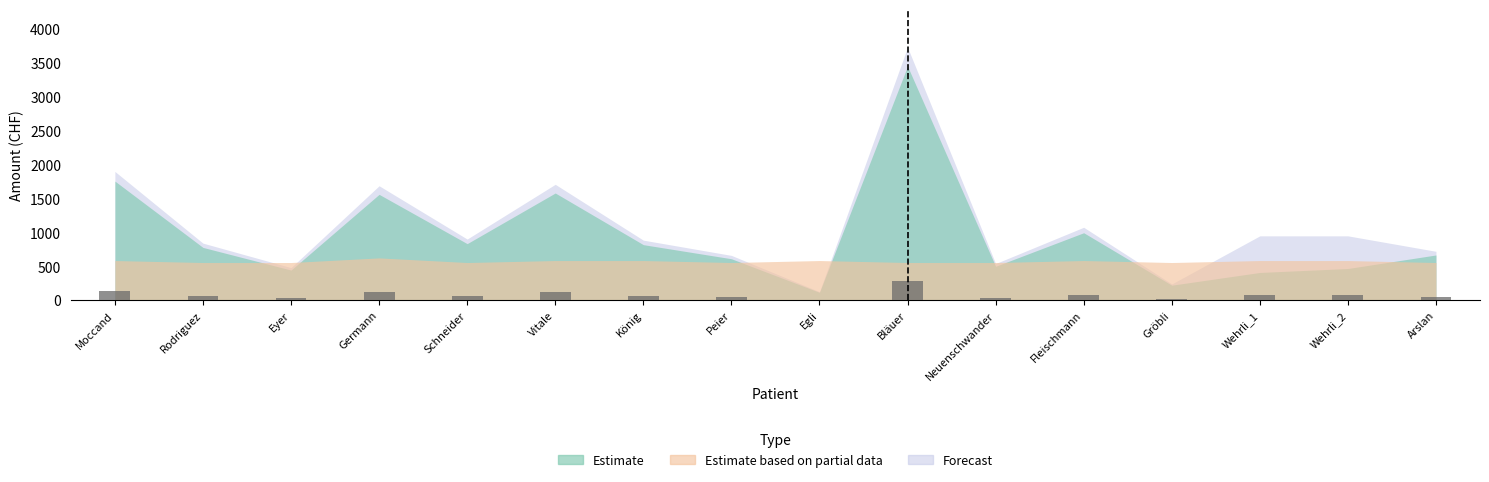

The value at Wehrli_1 is 71.2. True or false?

True